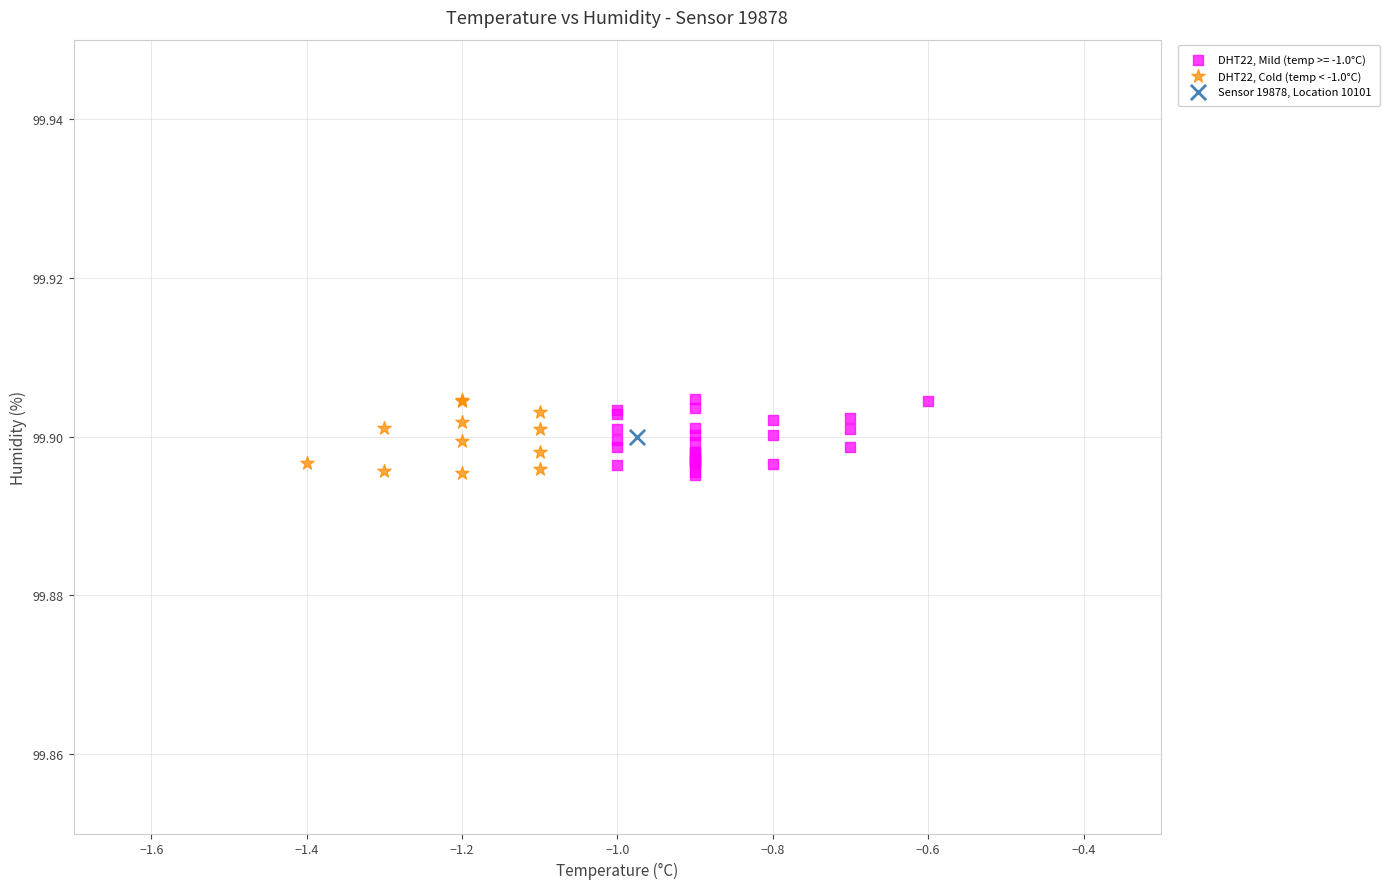

What are all the series names shown in the legend?

DHT22, Mild (temp >= -1.0°C), DHT22, Cold (temp < -1.0°C), Sensor 19878, Location 10101